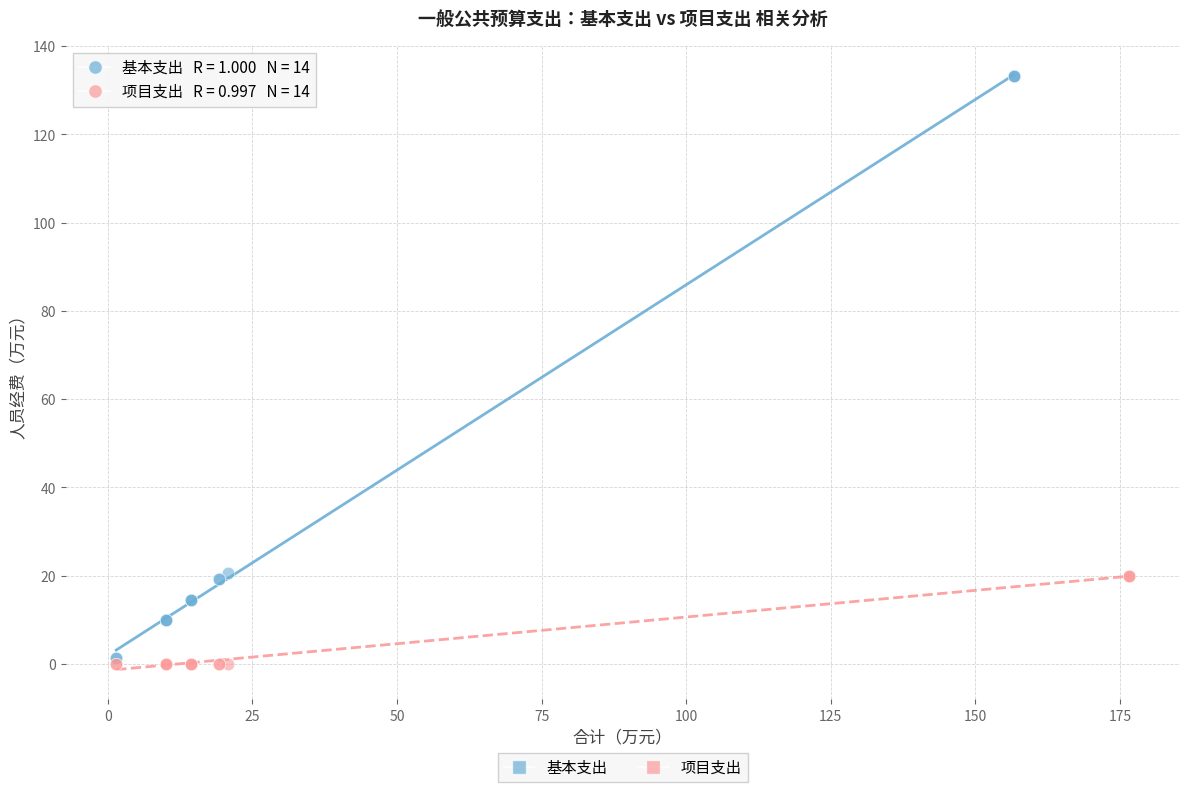

Which series has the widest spread of Y values?

基本支出